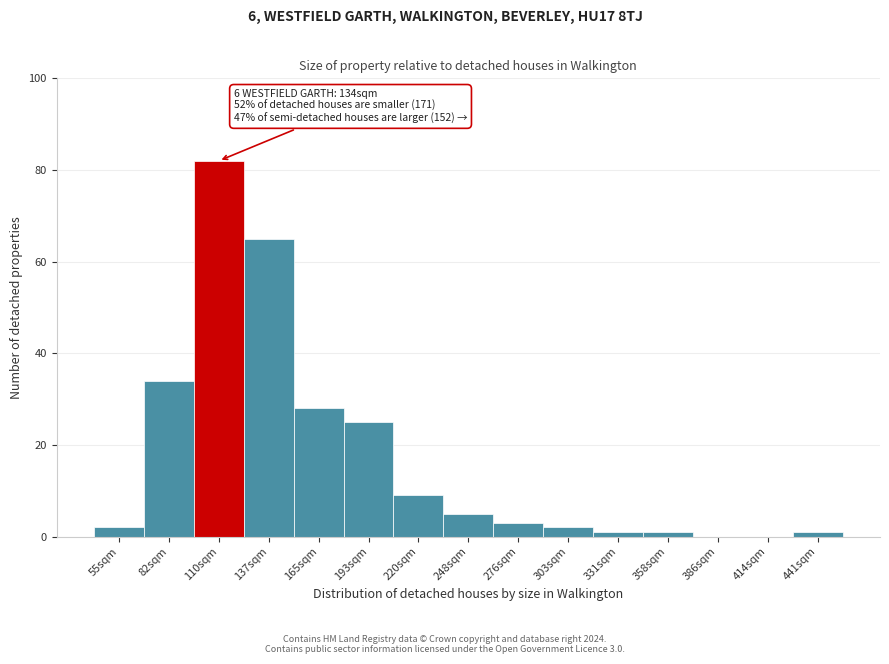

Reading right to left, extract all data points from this chart.

441sqm=1	414sqm=0	386sqm=0	358sqm=1	331sqm=1	303sqm=2	276sqm=3	248sqm=5	220sqm=9	193sqm=25	165sqm=28	137sqm=65	110sqm=82	82sqm=34	55sqm=2